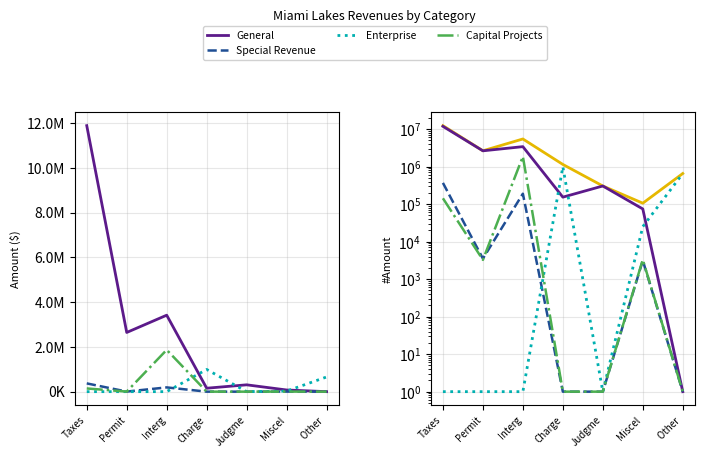

What is the average value of the Account Total series?

3249655